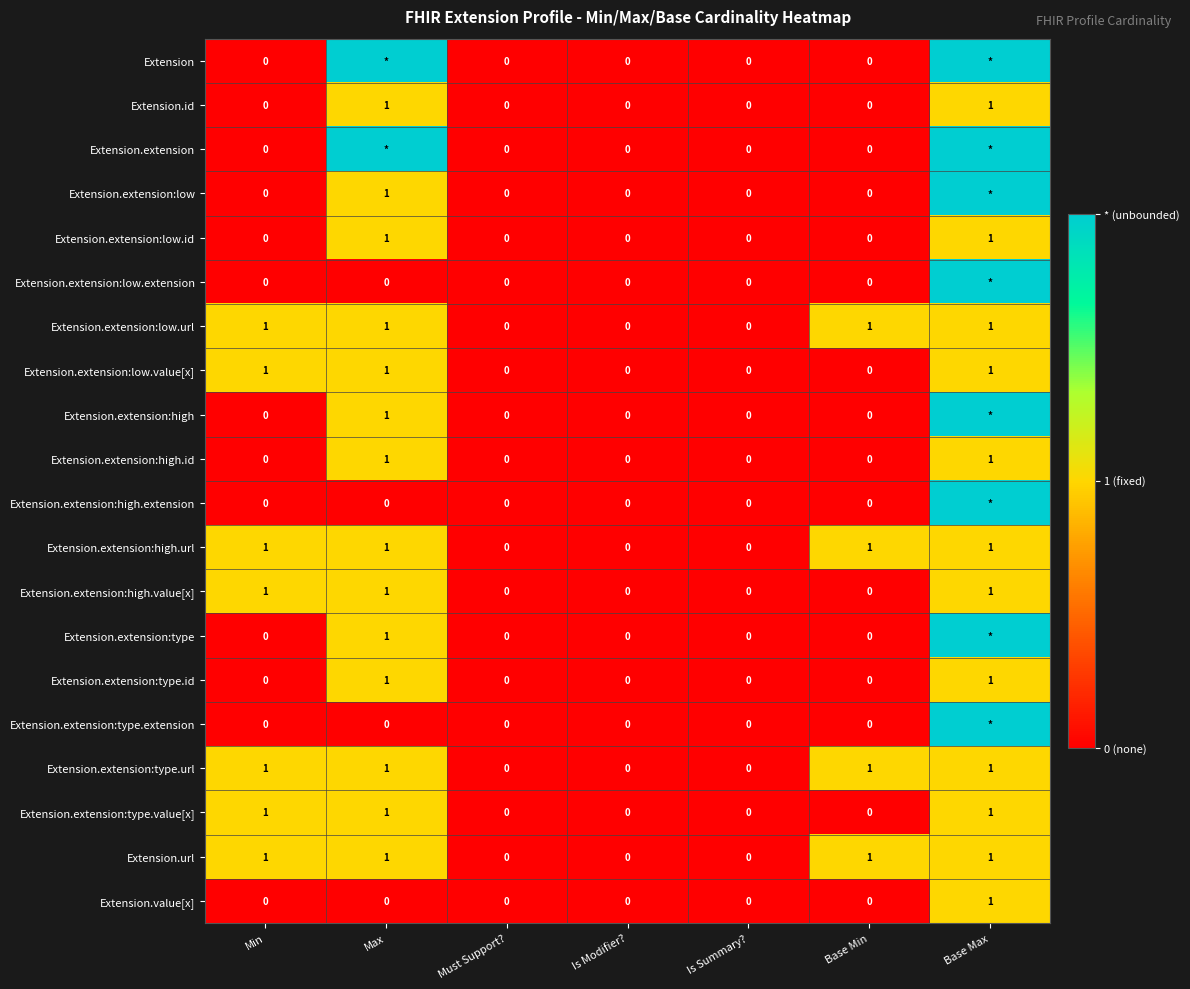

The Extension.value[x] series shows 0 at Is Modifier?. True or false?

True